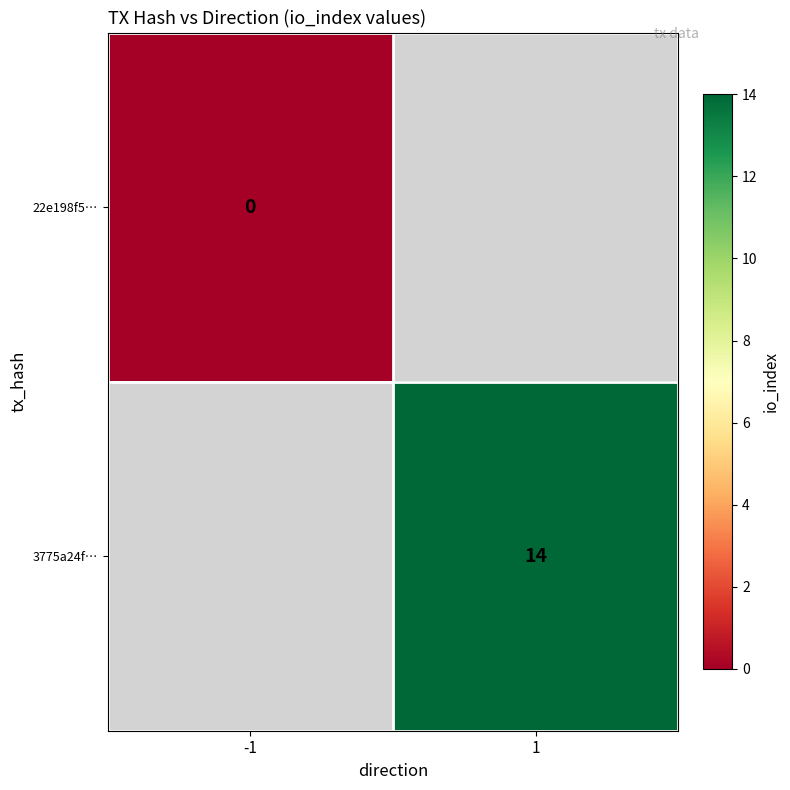

Is the value of 3775a24f… at 1 greater than the value of 22e198f5… at 1?

No